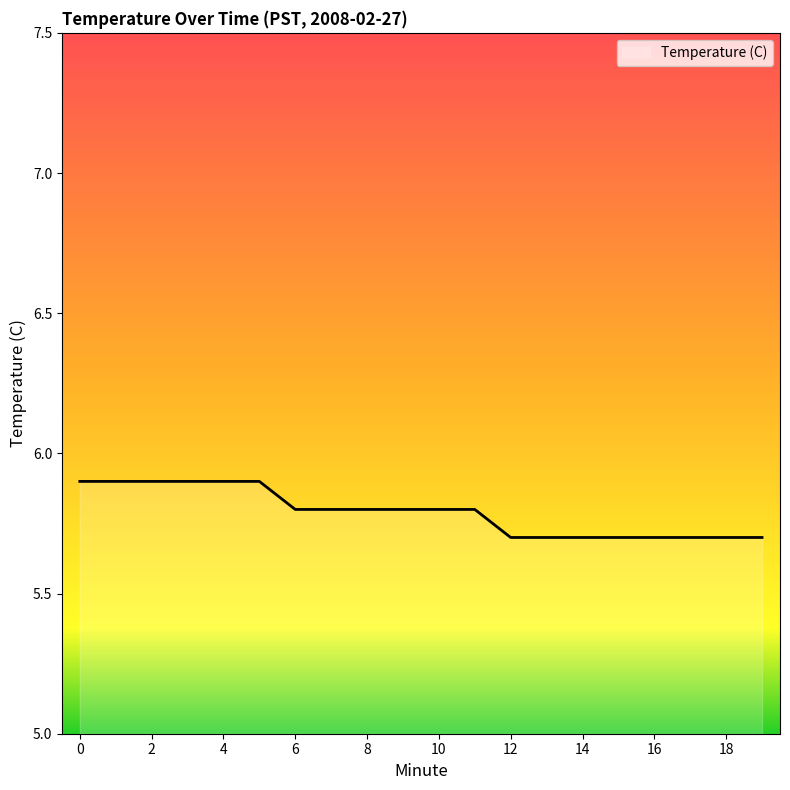

What is the maximum value shown in the chart?

5.9